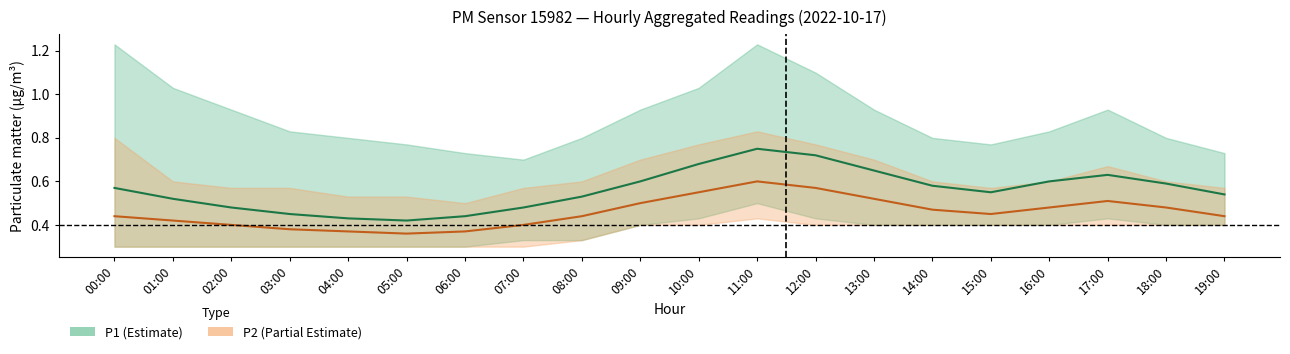

Reading left to right, extract all data points from this chart.

P1: 00:00=0.6	01:00=0.5	02:00=0.5	03:00=0.5	04:00=0.4	05:00=0.4	06:00=0.4	07:00=0.5	08:00=0.5	09:00=0.6	10:00=0.7	11:00=0.8	12:00=0.7	13:00=0.7	14:00=0.6	15:00=0.6	16:00=0.6	17:00=0.6	18:00=0.6	19:00=0.5
P2: 00:00=0.4	01:00=0.4	02:00=0.4	03:00=0.4	04:00=0.4	05:00=0.4	06:00=0.4	07:00=0.4	08:00=0.4	09:00=0.5	10:00=0.6	11:00=0.6	12:00=0.6	13:00=0.5	14:00=0.5	15:00=0.5	16:00=0.5	17:00=0.5	18:00=0.5	19:00=0.4